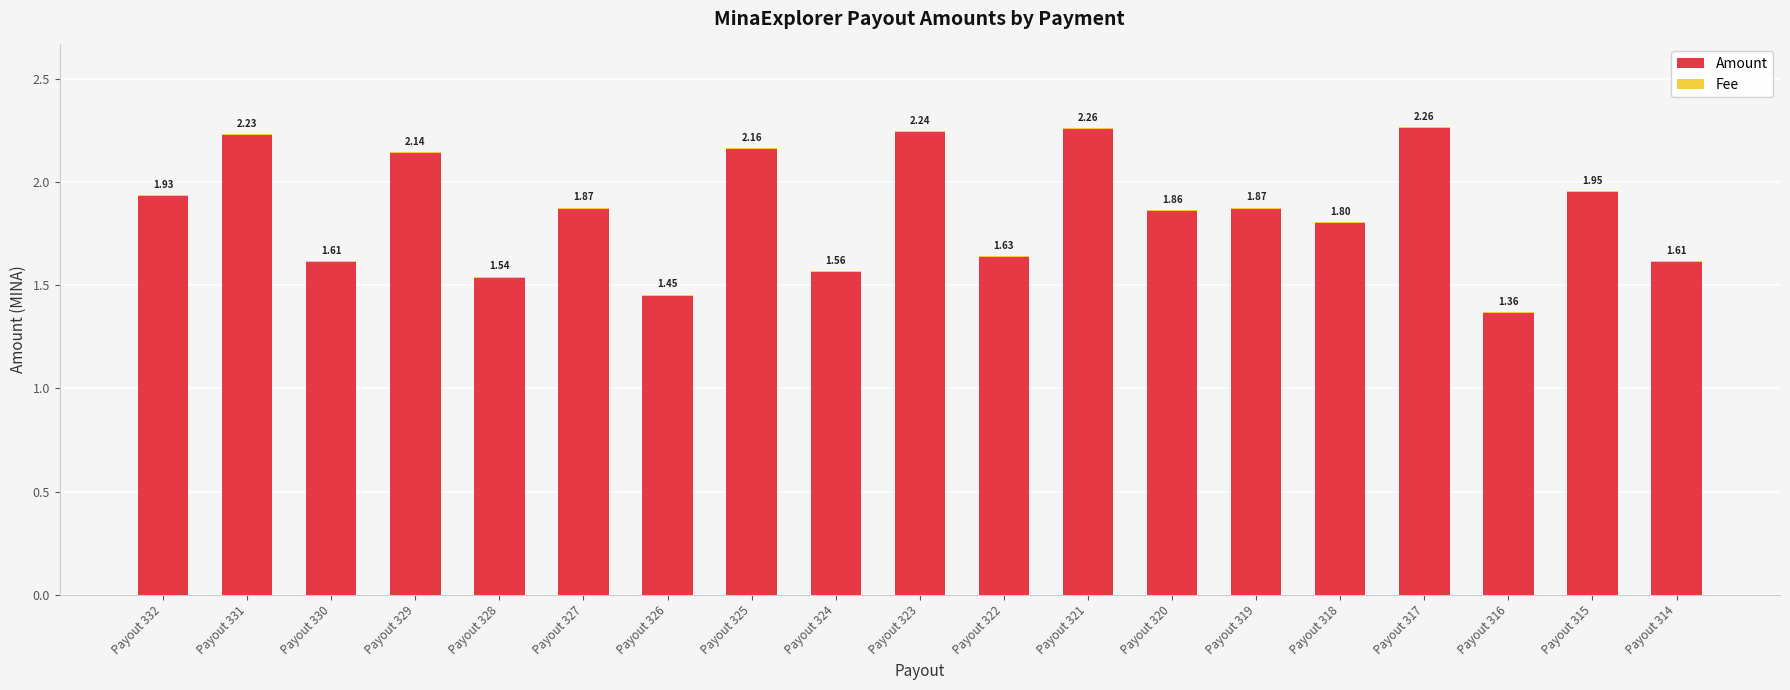

What is the sum of the Amount values at Payout 328 and Payout 315?

3.5